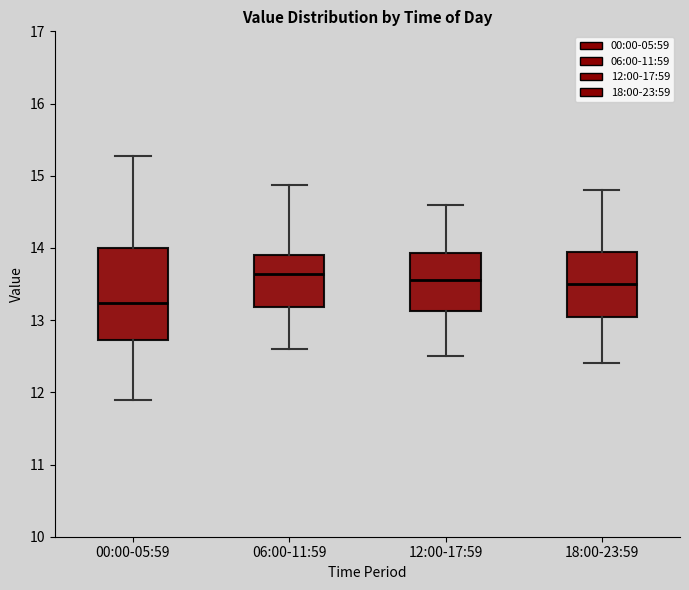

Reading left to right, transcribe this box plot: for each box, give where its median line is, the range the box spans, and where its two whiskers end, as read against the y-axis. The values are not printed on the chart, so give them approximately, as read against the axis.

00:00-05:59: median 13.2, box 12.7 to 14.0, whiskers 11.9 to 15.3
06:00-11:59: median 13.6, box 13.2 to 13.9, whiskers 12.6 to 14.9
12:00-17:59: median 13.6, box 13.1 to 13.9, whiskers 12.5 to 14.6
18:00-23:59: median 13.5, box 13.1 to 14.0, whiskers 12.4 to 14.8